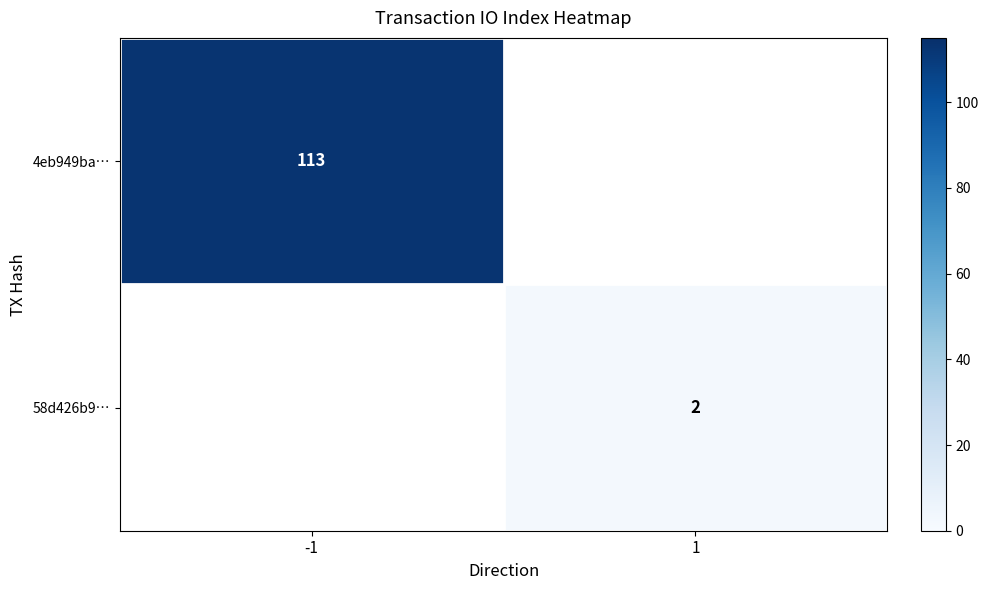

How many distinct data groups are displayed?

2